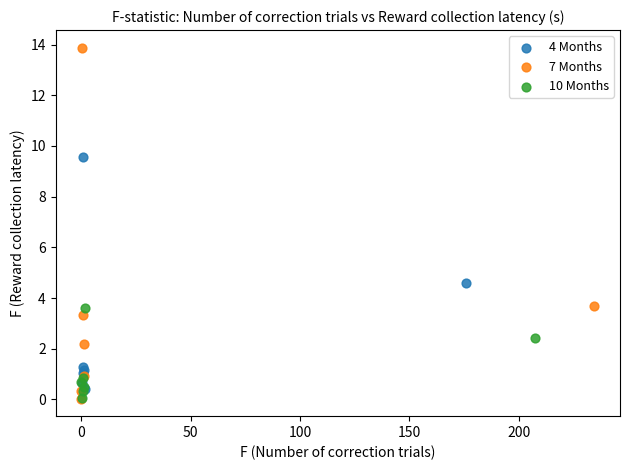

What are all the series names shown in the legend?

4 Months, 7 Months, 10 Months